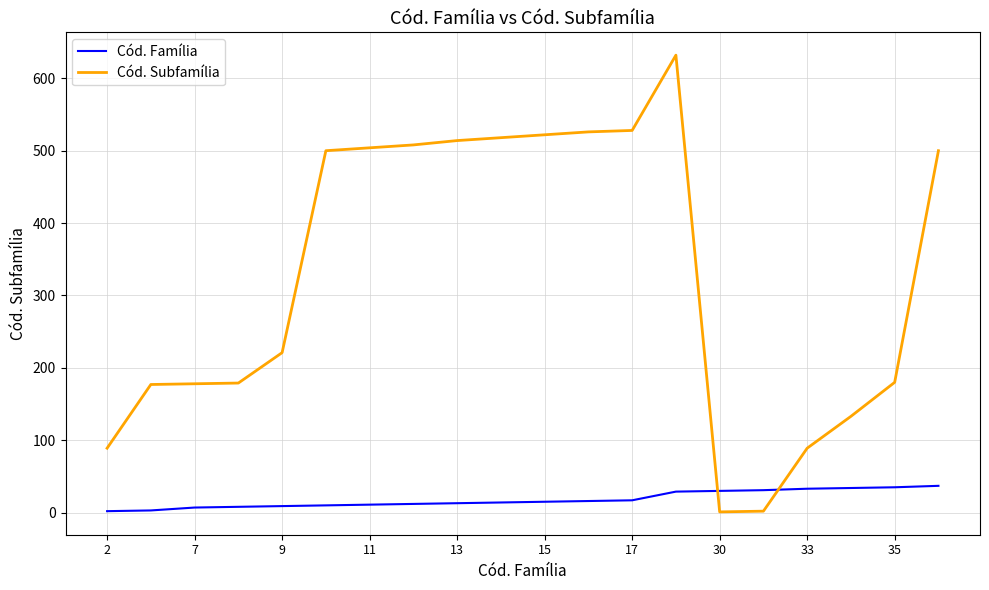

Which series has the largest range (max minus min)?

Cód. Subfamília